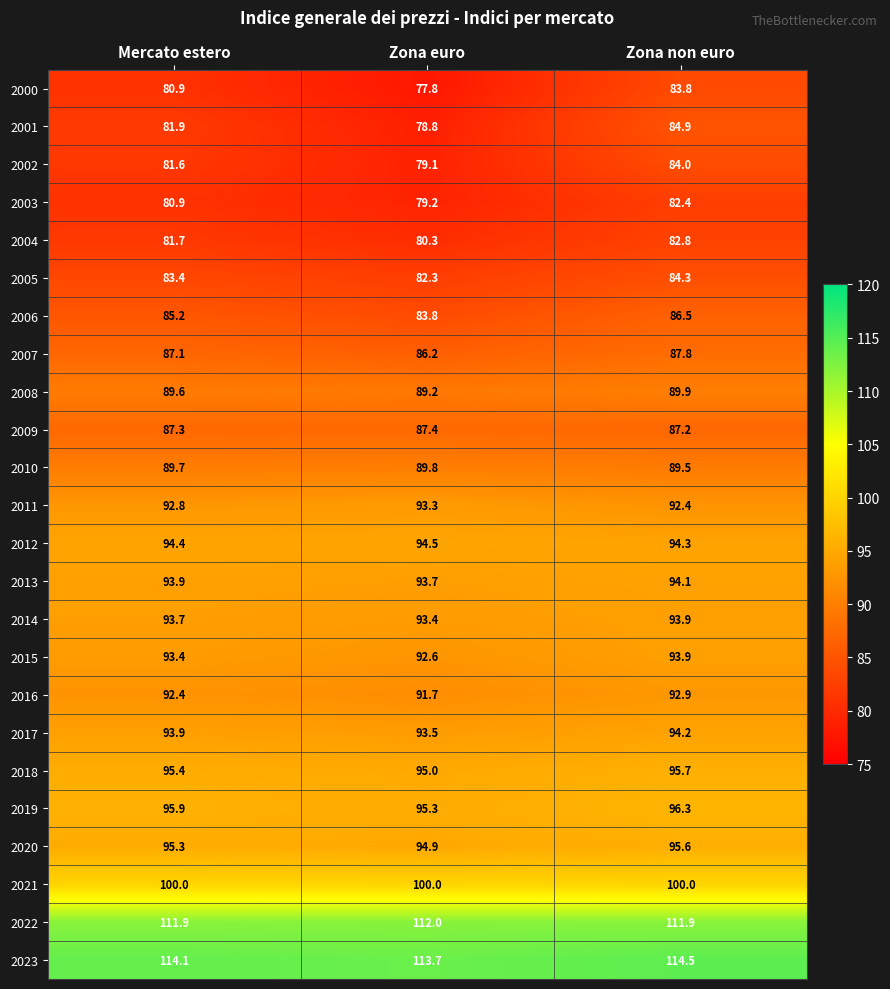

Count the 2008 values in the range 89 to 90.

3